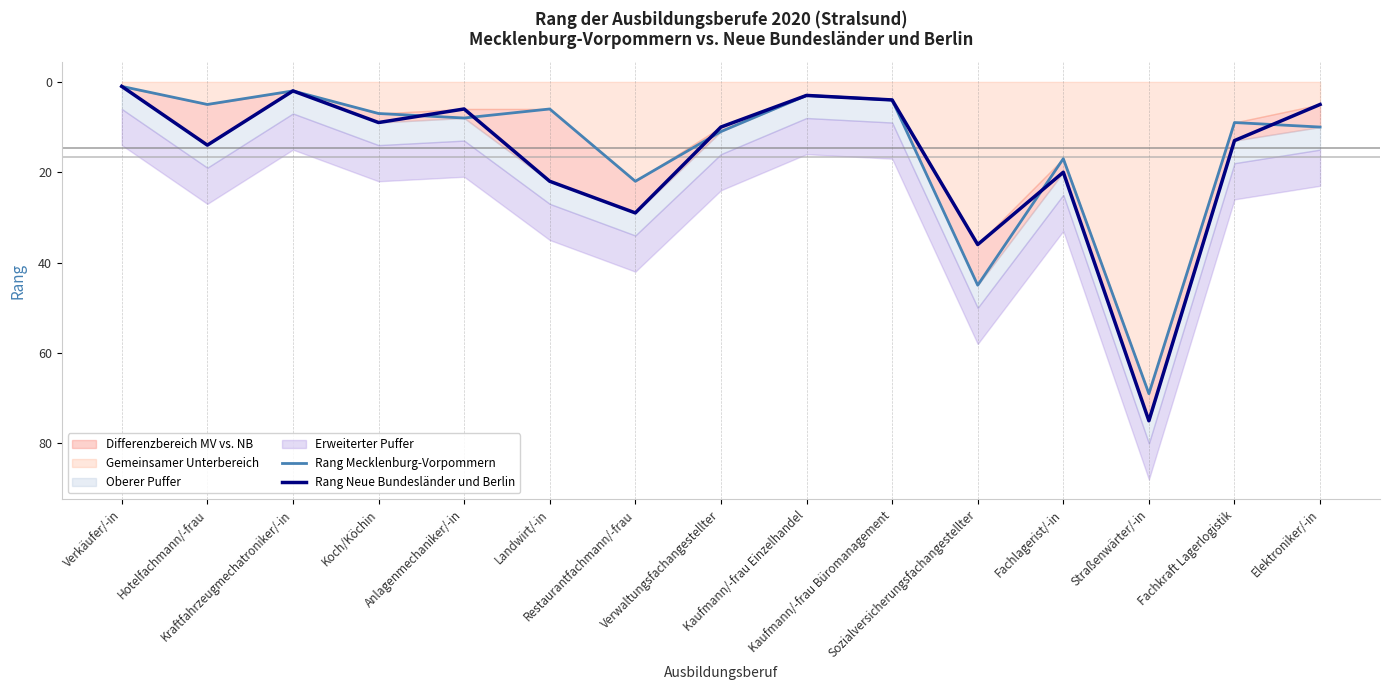

True or false: Rang Mecklenburg-Vorpommern and Rang Neue Bundesländer und Berlin cross at least once.

True